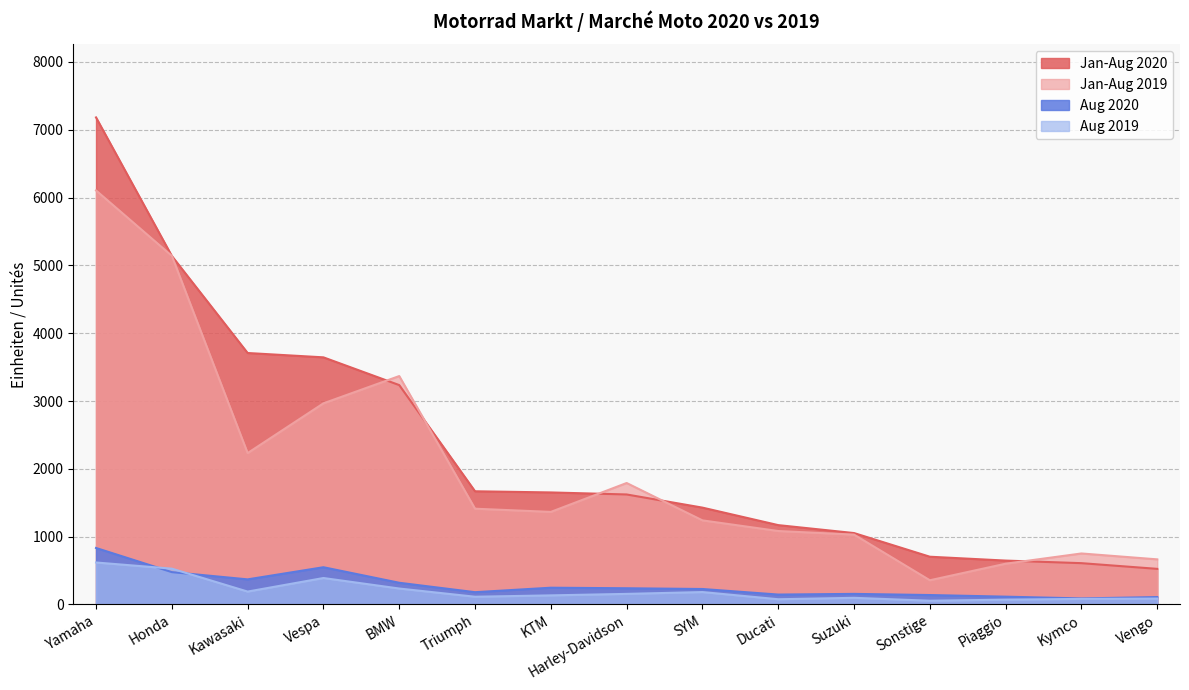

Reading left to right, list all the values displayed in this chart.

Jan-Aug 2020: 7182	5139	3708	3644	3235	1669	1652	1622	1428	1170	1053	704	647	609	525
Jan-Aug 2019: 6105	5141	2232	2966	3368	1412	1365	1791	1240	1083	1030	357	601	752	665
Aug 2020: 833	477	370	549	320	181	247	239	228	146	156	139	115	89	109
Aug 2019: 619	528	190	390	235	114	134	156	183	77	98	55	71	82	87